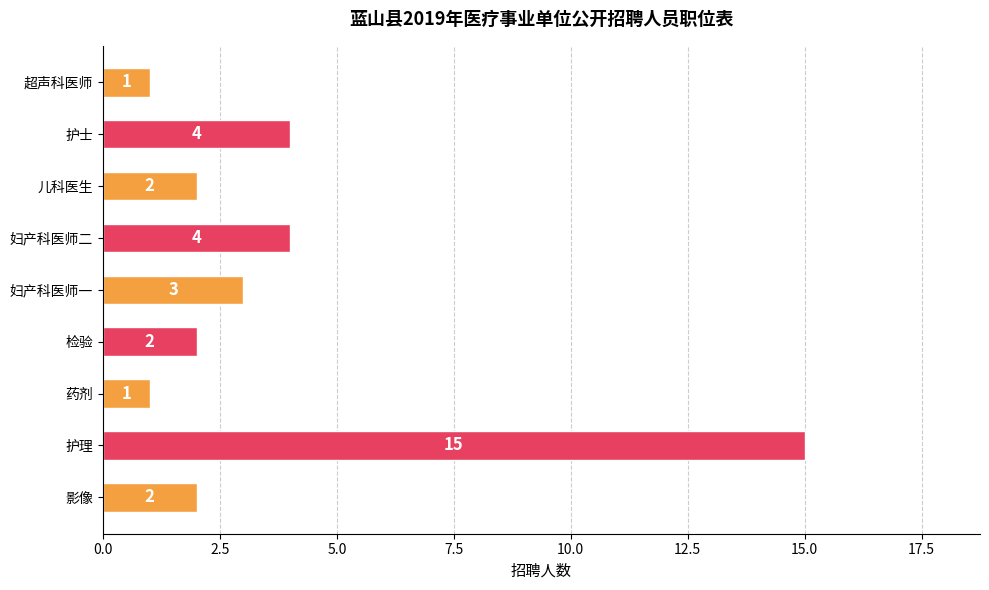

Between 护理 and 药剂, which is larger?

护理